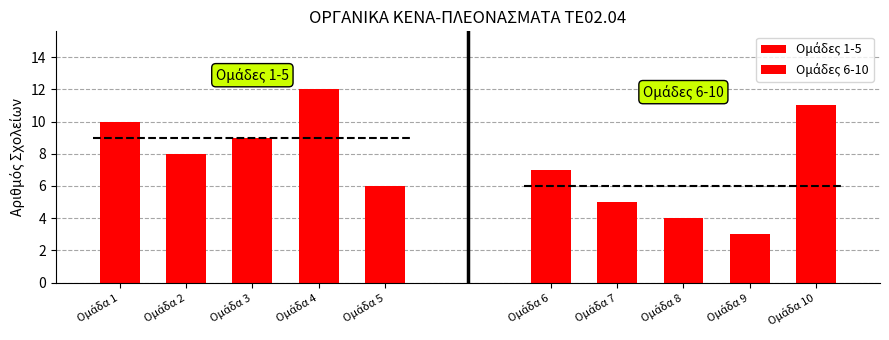

True or false: Ομάδες 1-5 has a value of 14 at Ομάδα 1.

False